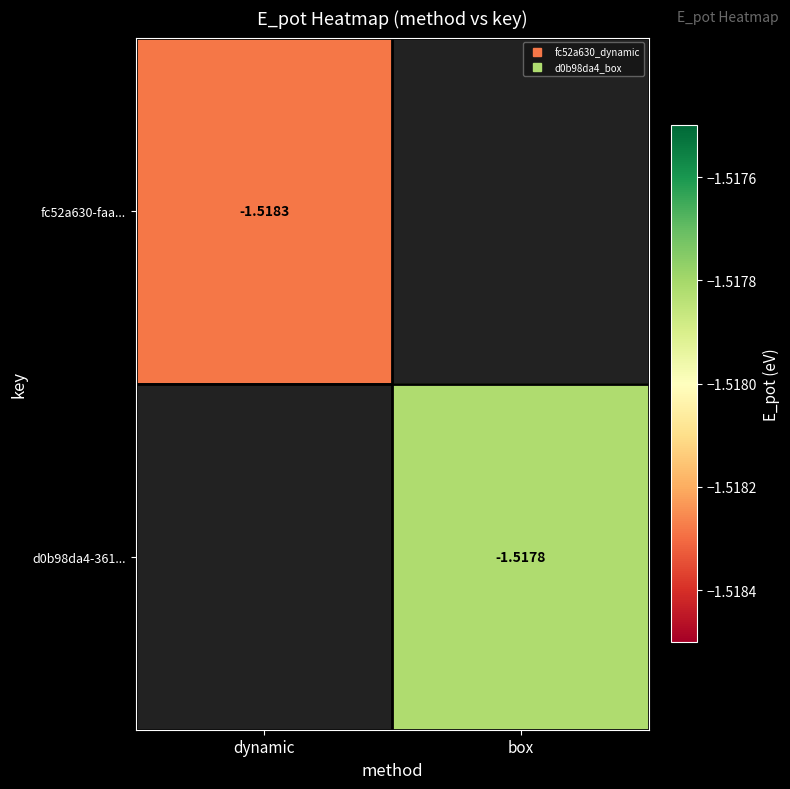

Which series has the largest range (max minus min)?

fc52a630-faa...